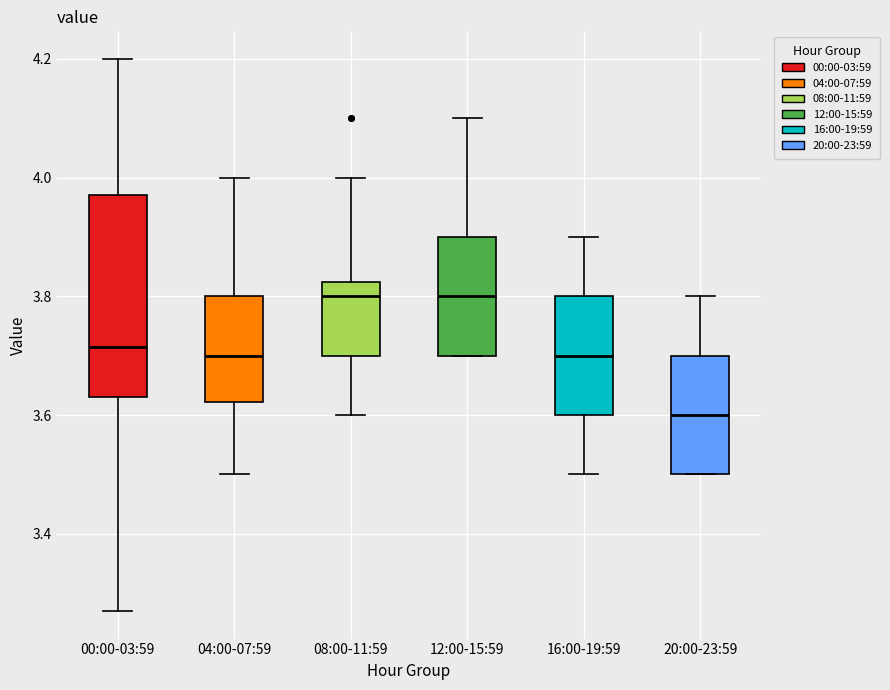

Where is the upper edge of the box for 08:00-11:59 on the y-axis? The values are not printed on the chart, so give them approximately, as read against the axis.

3.82